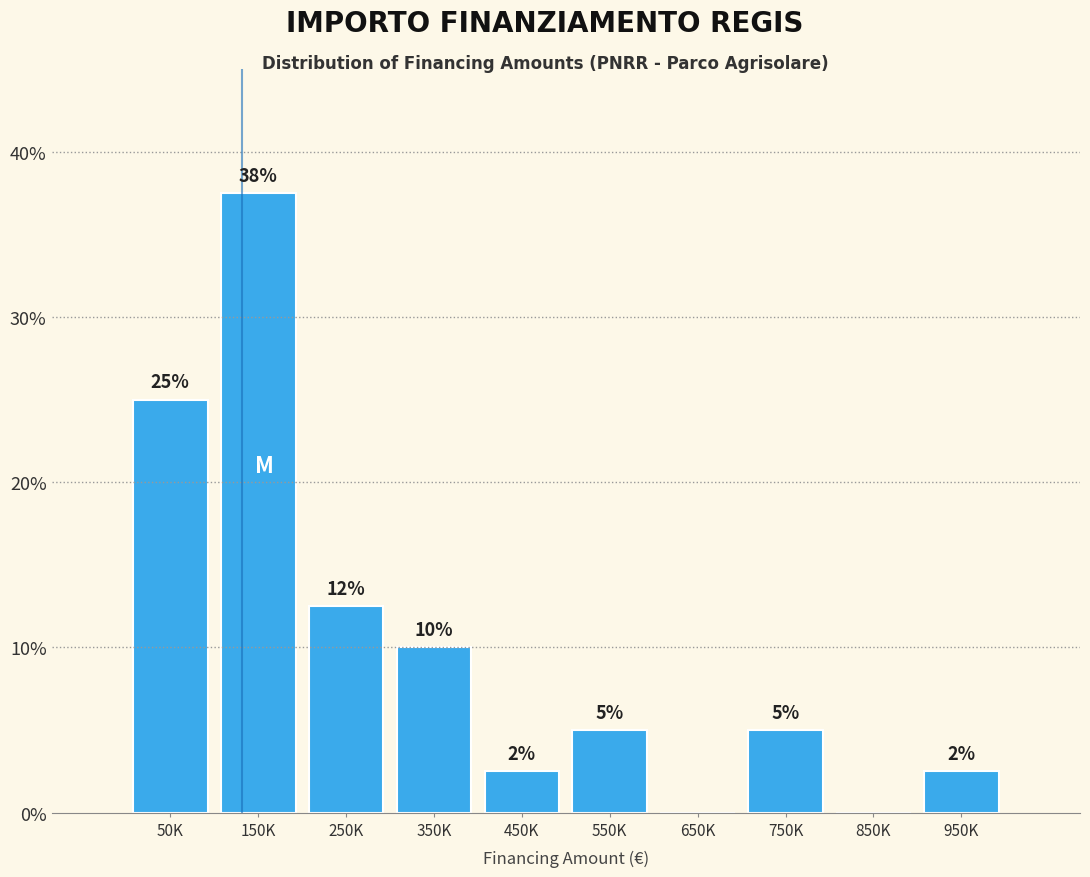

The chart shows a value of 2.5 at 450K. True or false?

True